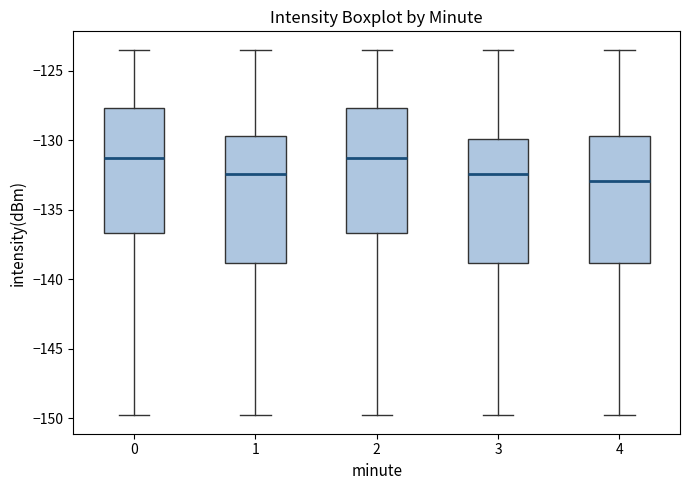

Where does the median line of the box at x = 0 sit on the y-axis? The values are not printed on the chart, so give them approximately, as read against the axis.

-131.5